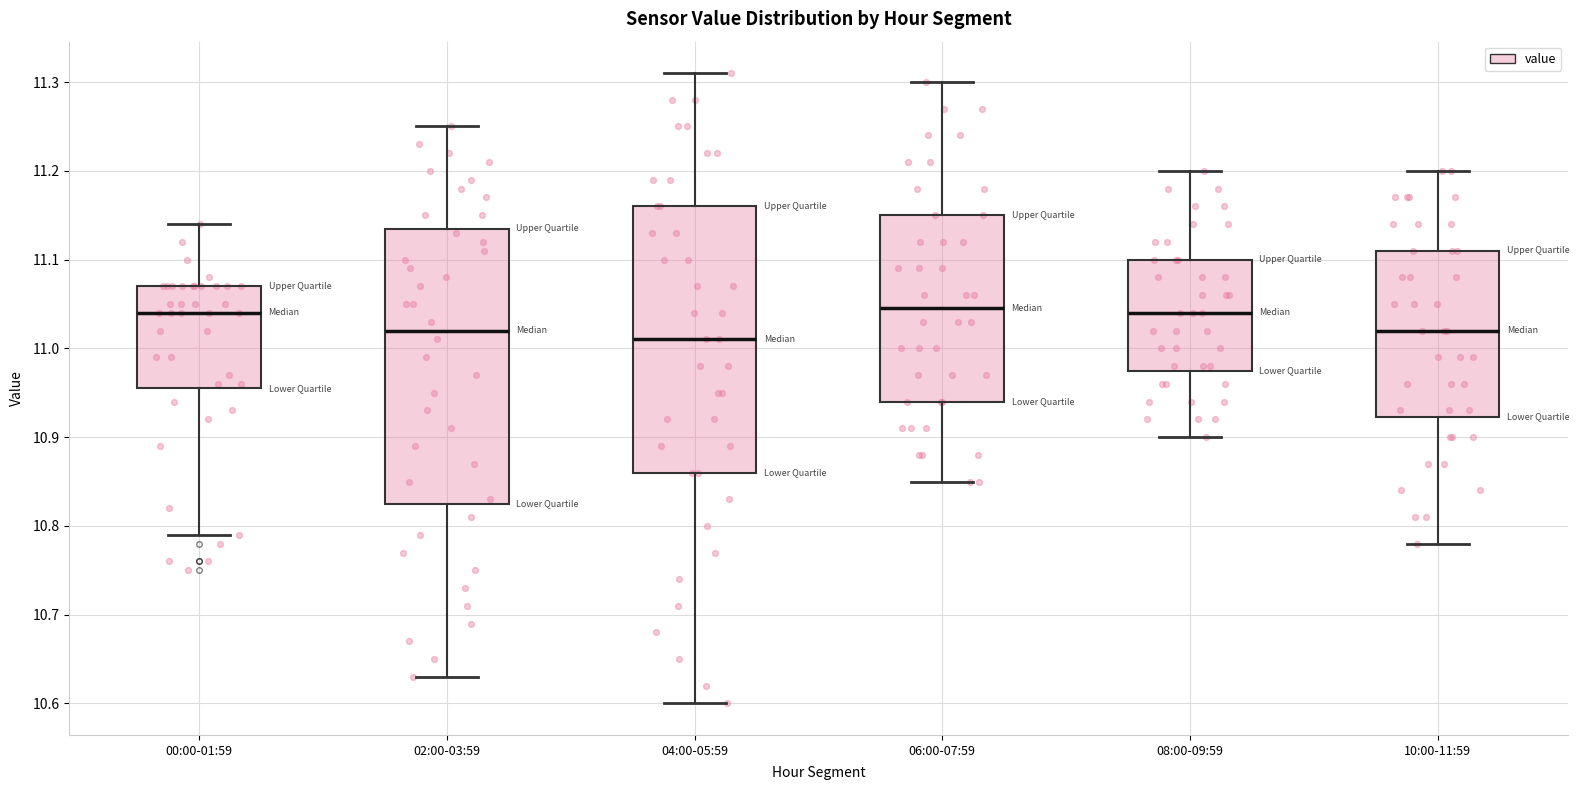

Reading left to right, transcribe this box plot: for each box, give where its median line is, the range the box spans, and where its two whiskers end, as read against the y-axis. The values are not printed on the chart, so give them approximately, as read against the axis.

00:00-01:59: median 11.04, box 10.96 to 11.07, whiskers 10.79 to 11.14
02:00-03:59: median 11.02, box 10.83 to 11.14, whiskers 10.63 to 11.25
04:00-05:59: median 11.01, box 10.86 to 11.16, whiskers 10.60 to 11.31
06:00-07:59: median 11.05, box 10.94 to 11.15, whiskers 10.85 to 11.30
08:00-09:59: median 11.04, box 10.98 to 11.10, whiskers 10.90 to 11.20
10:00-11:59: median 11.02, box 10.92 to 11.11, whiskers 10.78 to 11.20